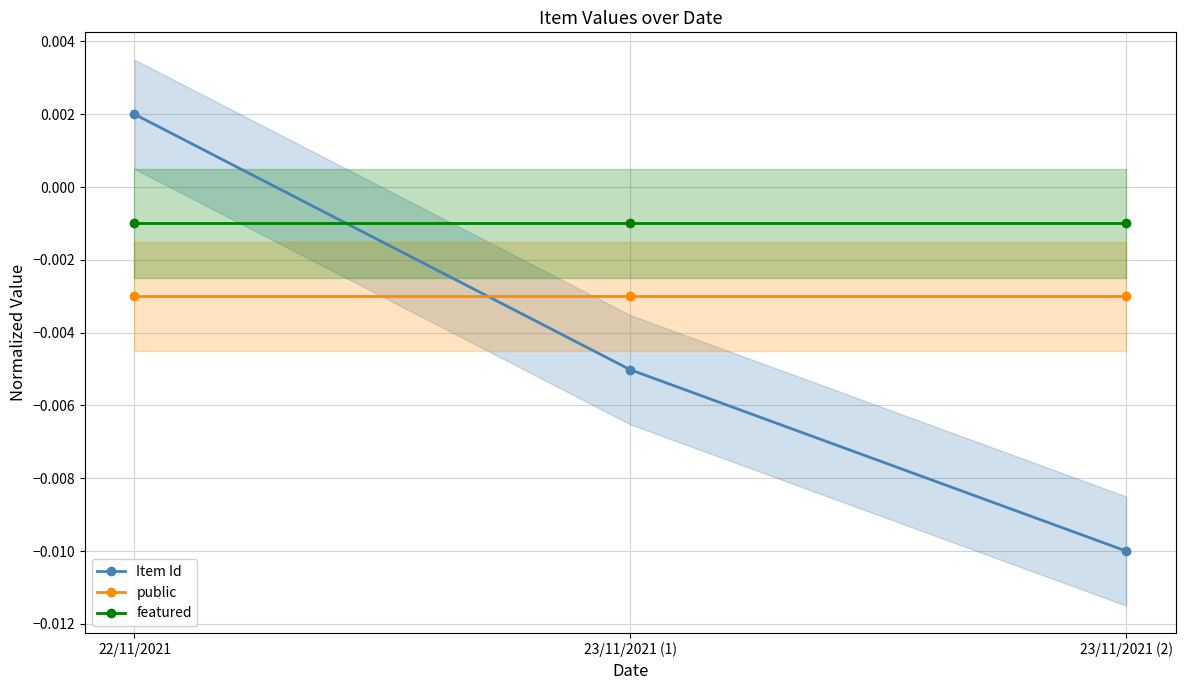

List the series in order of their peak value, lowest first.

public, featured, Item Id